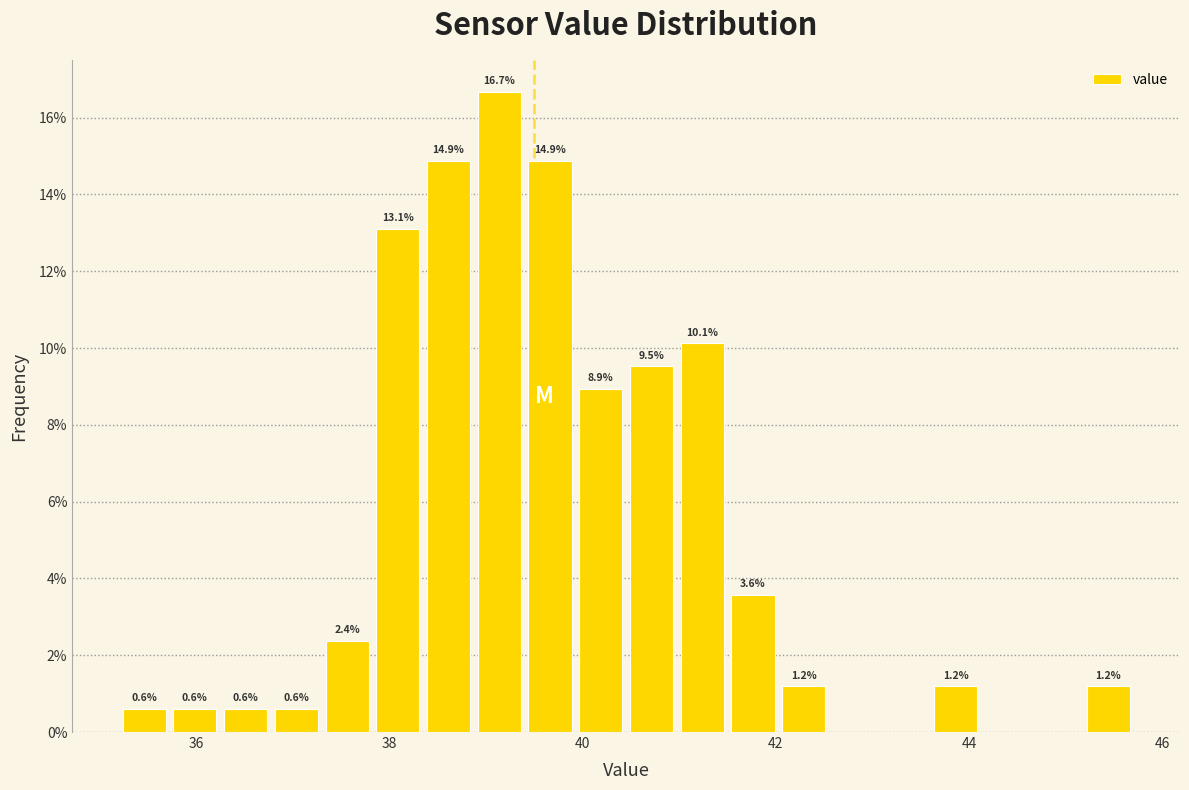

Read against the x-axis, roughly where is the centre of the tallest bar?

39.2